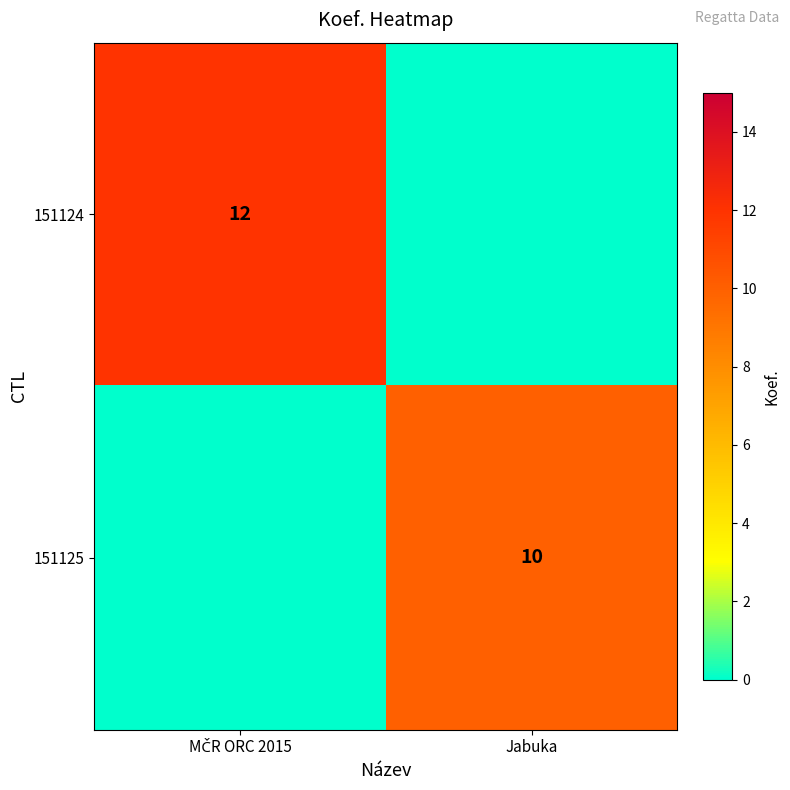

True or false: 151125 has a value of 16 at Jabuka.

False